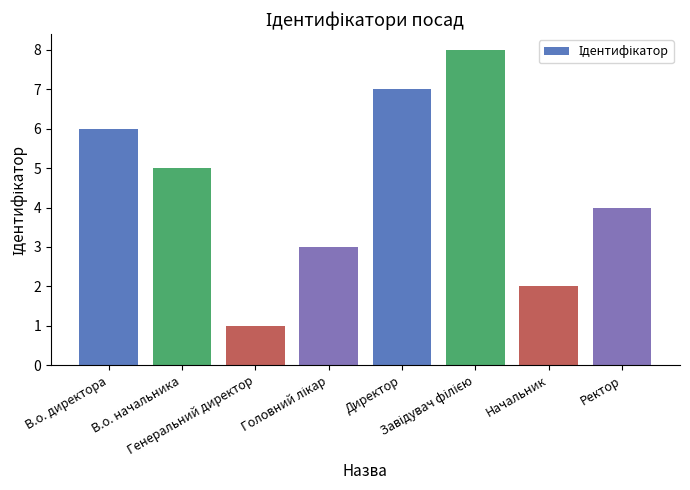

What position from the left is В.о. начальника?

2